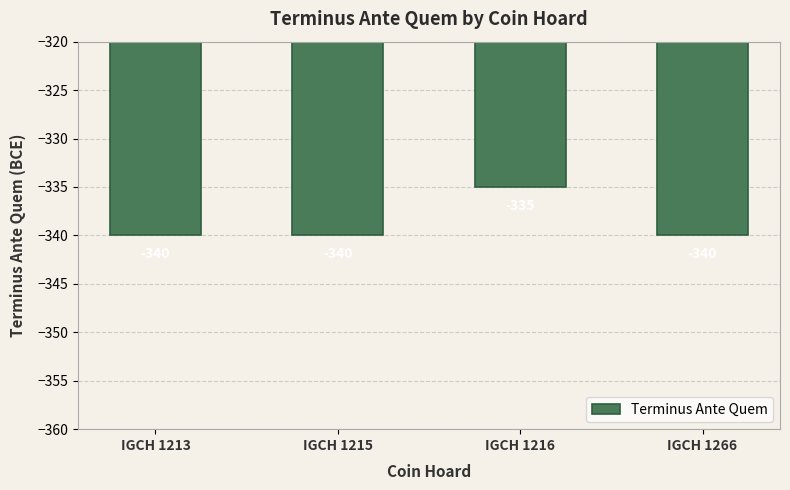

What is the minimum value shown in the chart?

-340